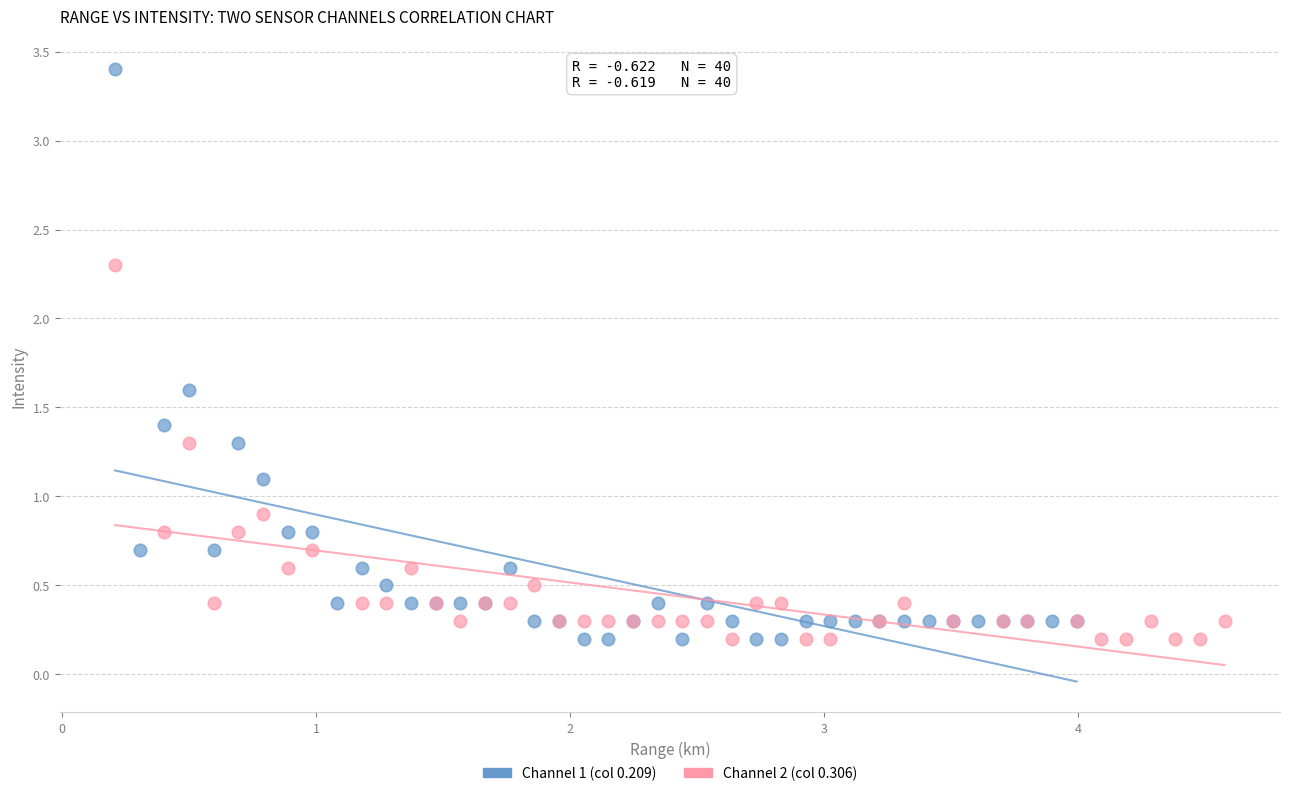

What are all the series names shown in the legend?

Channel 1 (col 0.209), Channel 2 (col 0.306)